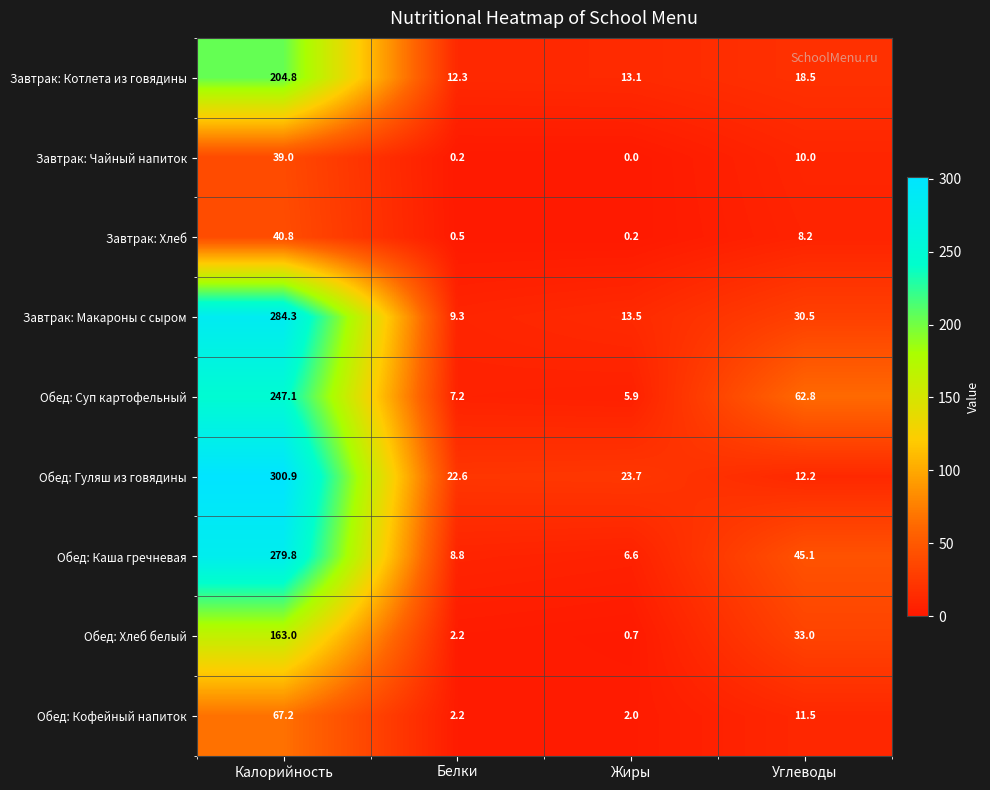

Where is Обед: Кофейный напиток nearest to the value 34?

Углеводы